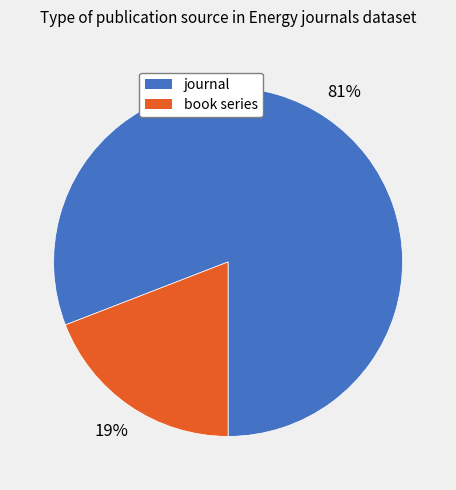

Combined, do book series and journal account for over 50%?

Yes